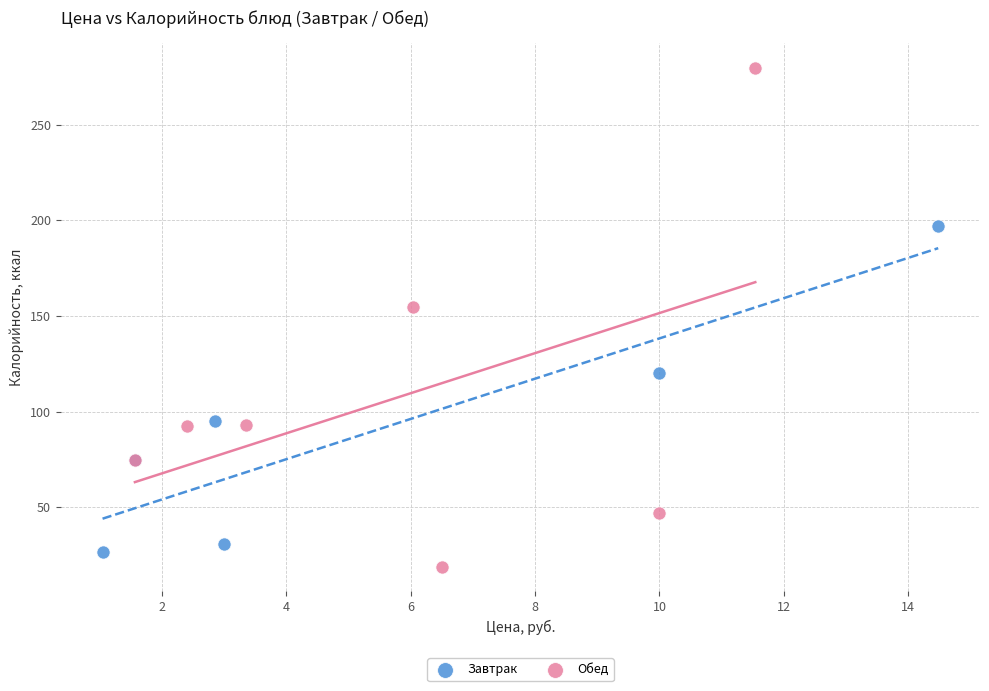

Which series contains the lowest Y value?

Обед